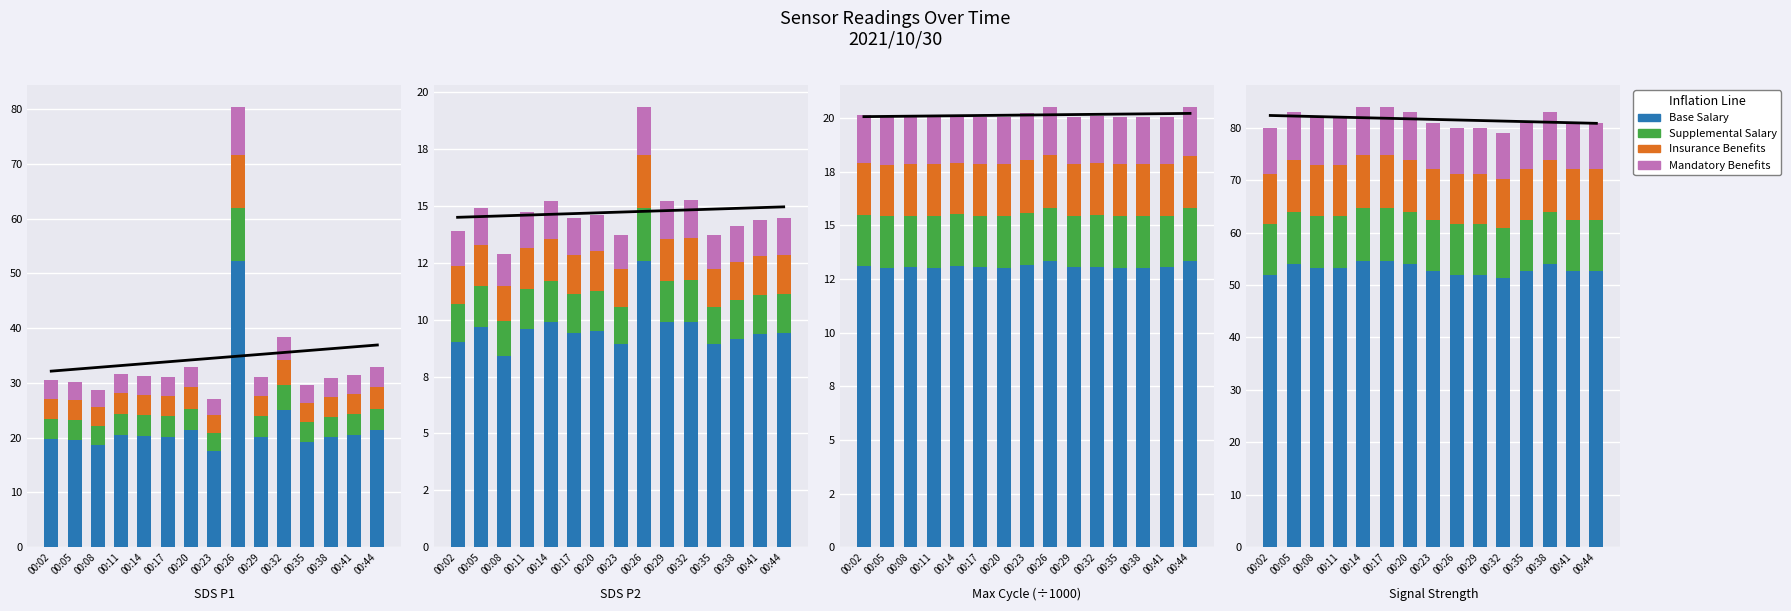

What is the difference between the second highest and second lowest values in the Base Salary series?

2.6